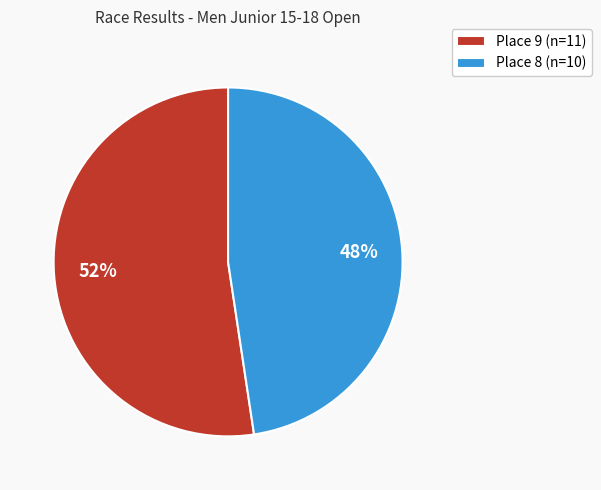

Which slice represents more than half of the pie?

Place 9